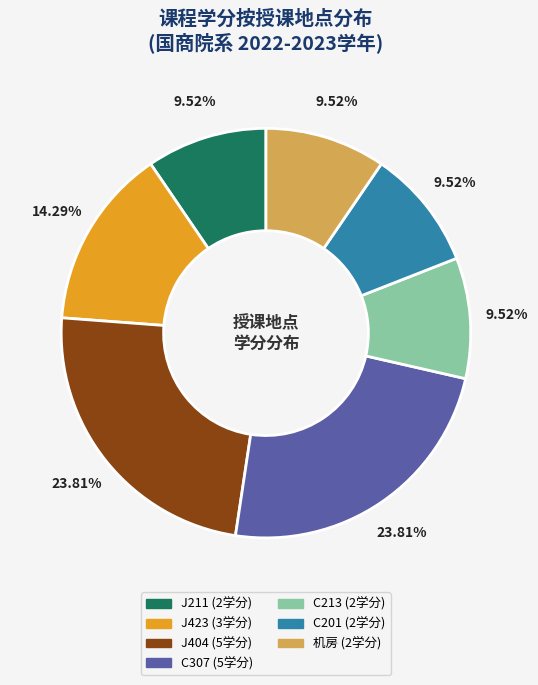

Does any single category account for the majority?

No